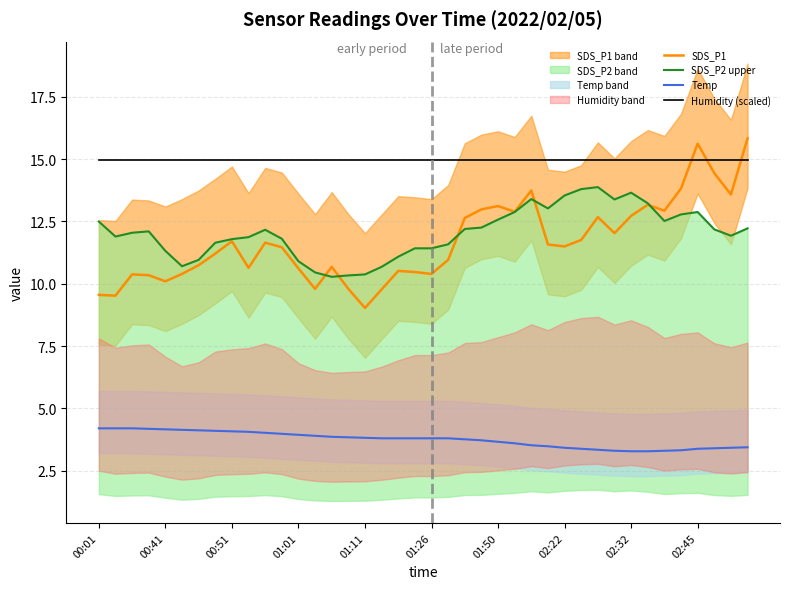

How many times do Humidity (scaled) and SDS_P1 cross each other?

3